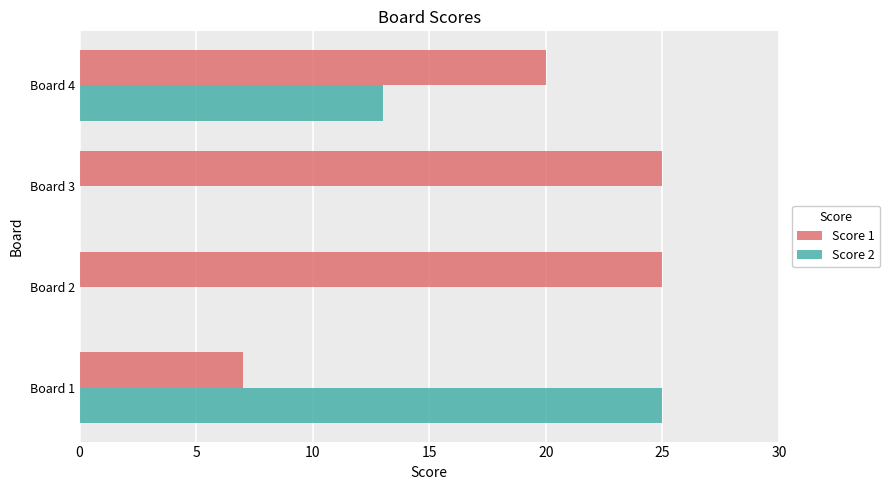

Is the value of Score 2 at Board 2 greater than the value of Score 1 at Board 4?

No